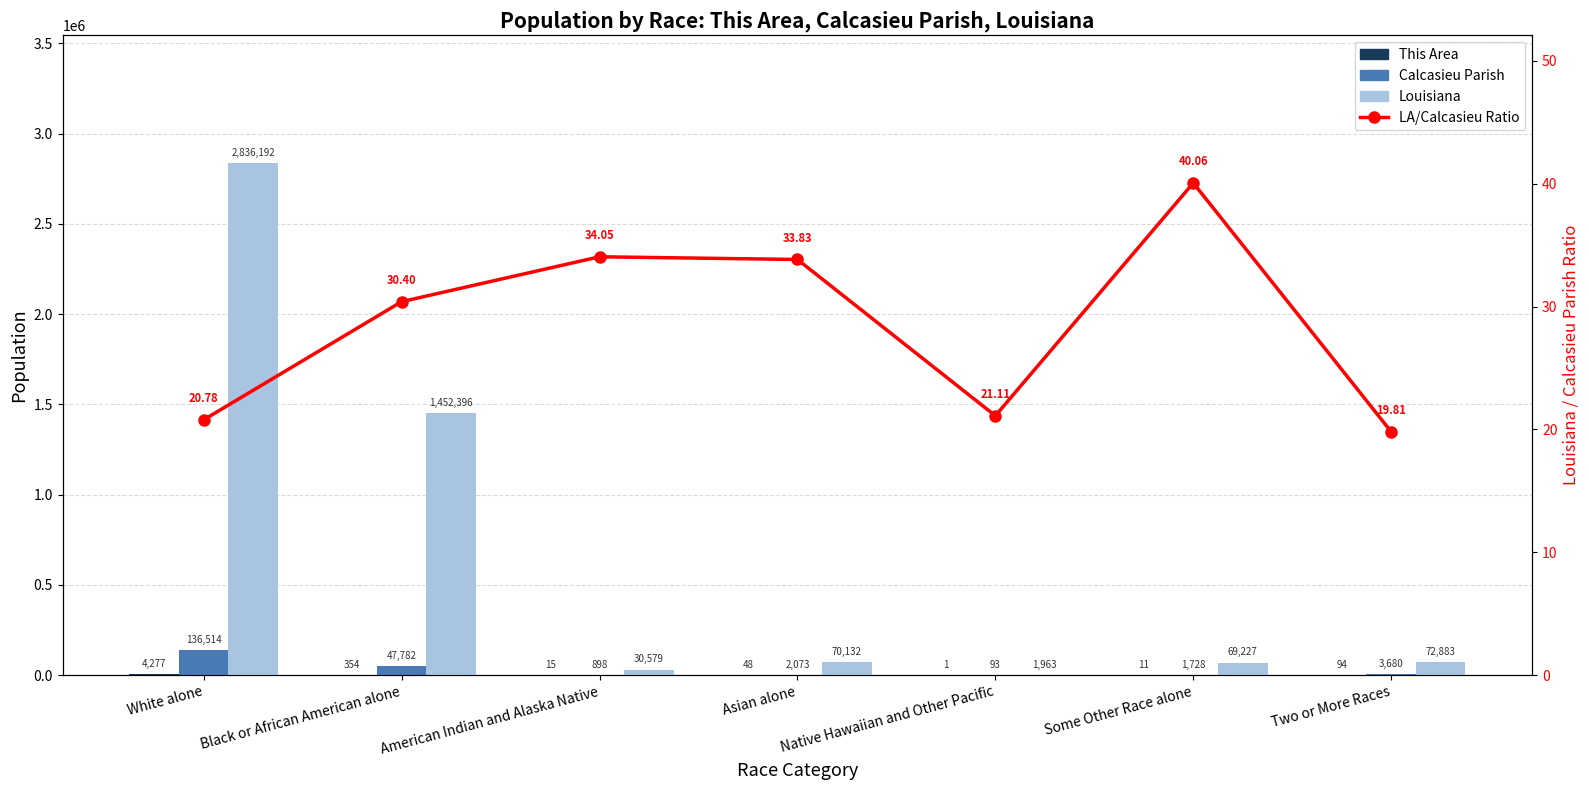

Is the value of Louisiana at Native Hawaiian and Other Pacific greater than the value of Calcasieu Parish at Some Other Race alone?

Yes